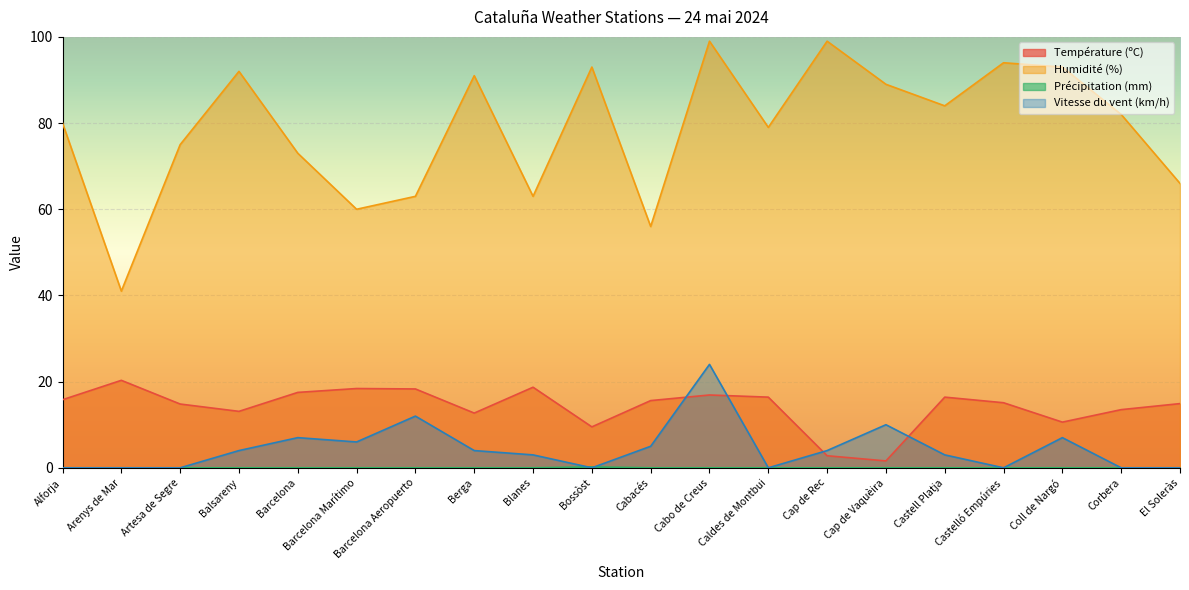

Reading left to right, what are all the values shown in this chart?

Température (ºC): Alforja=15.8	Arenys de Mar=20.3	Artesa de Segre=14.8	Balsareny=13.1	Barcelona=17.5	Barcelona Marítimo=18.4	Barcelona Aeropuerto=18.3	Berga=12.7	Blanes=18.7	Bossòst=9.5	Cabacés=15.6	Cabo de Creus=16.9	Caldes de Montbui=16.4	Cap de Rec=2.8	Cap de Vaquèira=1.6	Castell Platja=16.4	Castelló Empúries=15.1	Coll de Nargó=10.6	Corbera=13.5	El Soleràs=14.9
Humidité (%): Alforja=80.0	Arenys de Mar=41.0	Artesa de Segre=75.0	Balsareny=92.0	Barcelona=73.0	Barcelona Marítimo=60.0	Barcelona Aeropuerto=63.0	Berga=91.0	Blanes=63.0	Bossòst=93.0	Cabacés=56.0	Cabo de Creus=99.0	Caldes de Montbui=79.0	Cap de Rec=99.0	Cap de Vaquèira=89.0	Castell Platja=84.0	Castelló Empúries=94.0	Coll de Nargó=93.0	Corbera=82.0	El Soleràs=66.0
Précipitation (mm): Alforja=0.0	Arenys de Mar=0.0	Artesa de Segre=0.0	Balsareny=0.0	Barcelona=0.0	Barcelona Marítimo=0.0	Barcelona Aeropuerto=0.0	Berga=0.0	Blanes=0.0	Bossòst=0.2	Cabacés=0.0	Cabo de Creus=0.0	Caldes de Montbui=0.0	Cap de Rec=0.0	Cap de Vaquèira=0.0	Castell Platja=0.0	Castelló Empúries=0.0	Coll de Nargó=0.0	Corbera=0.0	El Soleràs=0.0
Vitesse du vent (km/h): Alforja=0.0	Arenys de Mar=0.0	Artesa de Segre=0.0	Balsareny=4.0	Barcelona=7.0	Barcelona Marítimo=6.0	Barcelona Aeropuerto=12.0	Berga=4.0	Blanes=3.0	Bossòst=0.0	Cabacés=5.0	Cabo de Creus=24.0	Caldes de Montbui=0.0	Cap de Rec=4.0	Cap de Vaquèira=10.0	Castell Platja=3.0	Castelló Empúries=0.0	Coll de Nargó=7.0	Corbera=0.0	El Soleràs=0.0